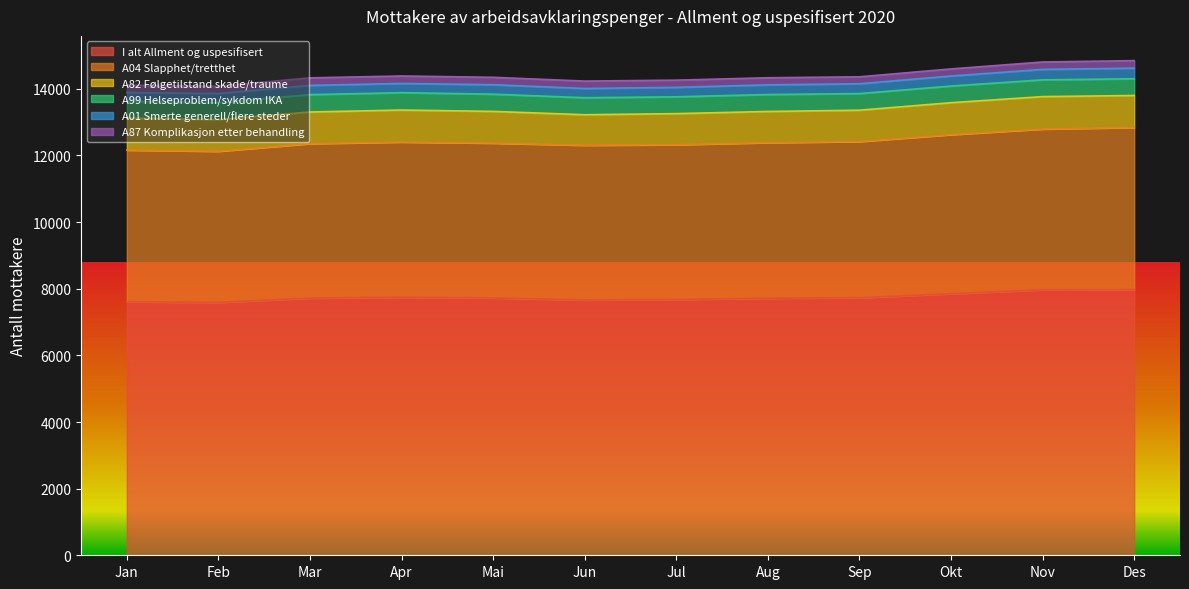

Reading left to right, transcribe all the data shown in this chart.

I alt Allment og uspesifisert: Jan=7611	Feb=7589	Mar=7719	Apr=7746	Mai=7724	Jun=7662	Jul=7676	Aug=7715	Sep=7731	Okt=7850	Nov=7968	Des=7974
A04 Slapphet/tretthet: Jan=4551	Feb=4537	Mar=4637	Apr=4657	Mai=4647	Jun=4645	Jul=4647	Aug=4671	Sep=4687	Okt=4775	Nov=4825	Des=4867
A82 Følgetilstand skade/traume: Jan=960	Feb=951	Mar=949	Apr=961	Mai=952	Jun=916	Jul=933	Aug=935	Sep=941	Okt=959	Nov=974	Des=959
A99 Helseproblem/sykdom IKA: Jan=500	Feb=510	Mar=521	Apr=521	Mai=517	Jun=510	Jul=505	Aug=508	Sep=499	Okt=500	Nov=503	Des=503
A01 Smerte generell/flere steder: Jan=270	Feb=273	Mar=278	Apr=277	Mai=284	Jun=278	Jul=284	Aug=292	Sep=295	Okt=302	Nov=314	Des=319
A87 Komplikasjon etter behandling: Jan=220	Feb=217	Mar=226	Apr=224	Mai=222	Jun=222	Jul=216	Aug=212	Sep=208	Okt=212	Nov=222	Des=225